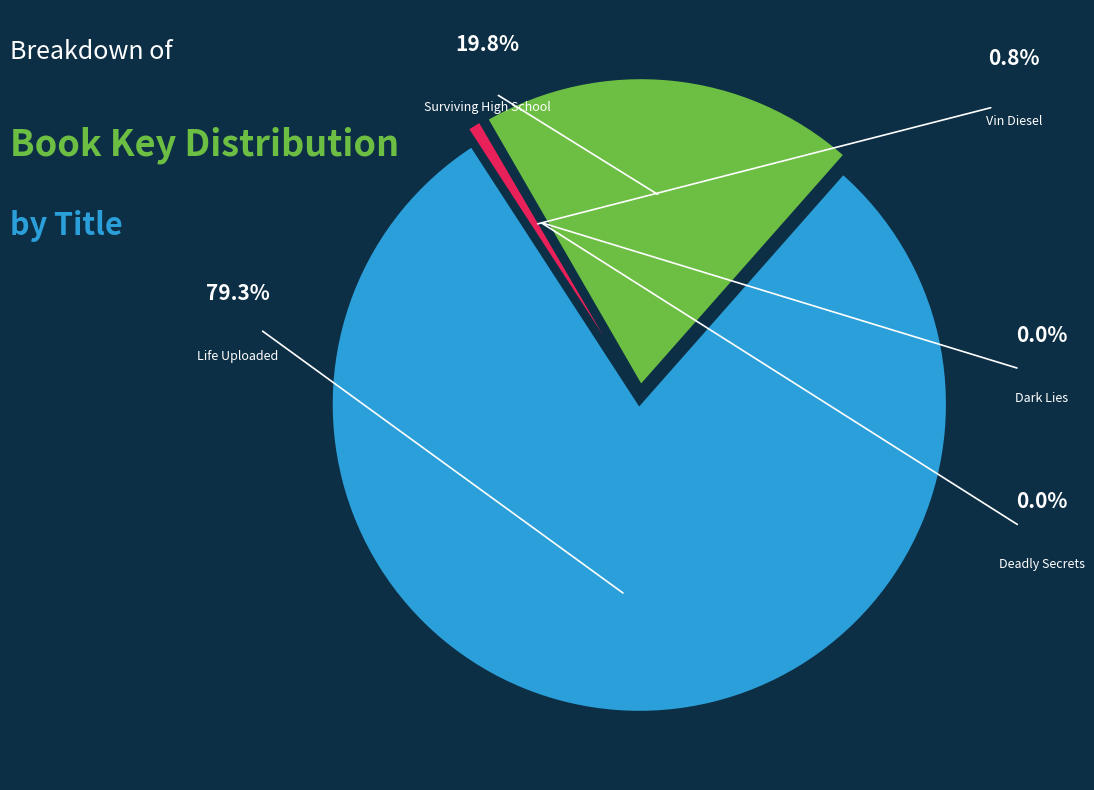

To the nearest percent, what is the difference between the largest and smallest slice percentages?

79%